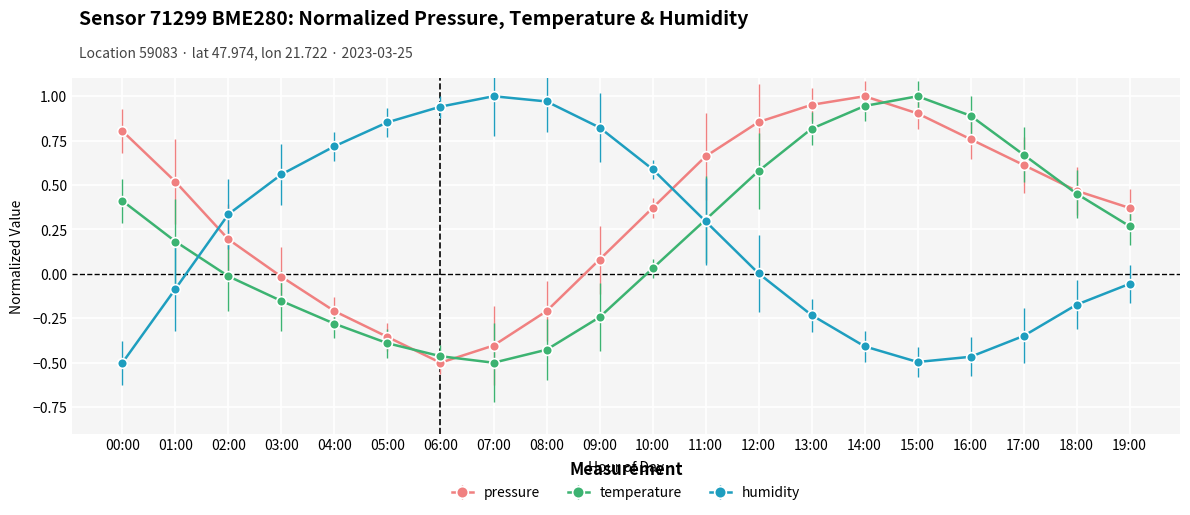

What is the label of the 5th point from the right?

15:00